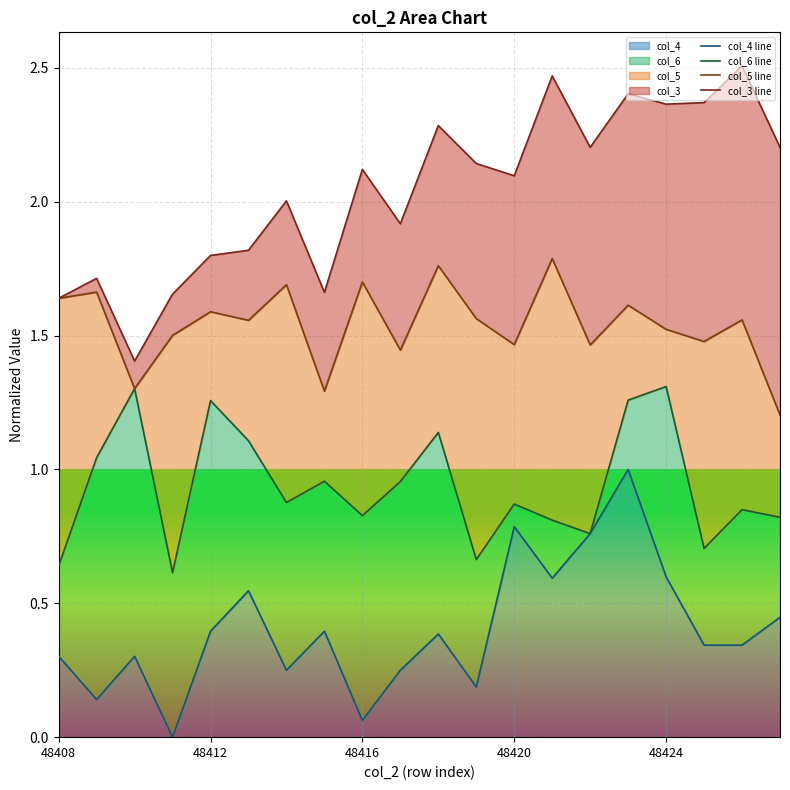

What is the highest value of the col_4 series?

1.0